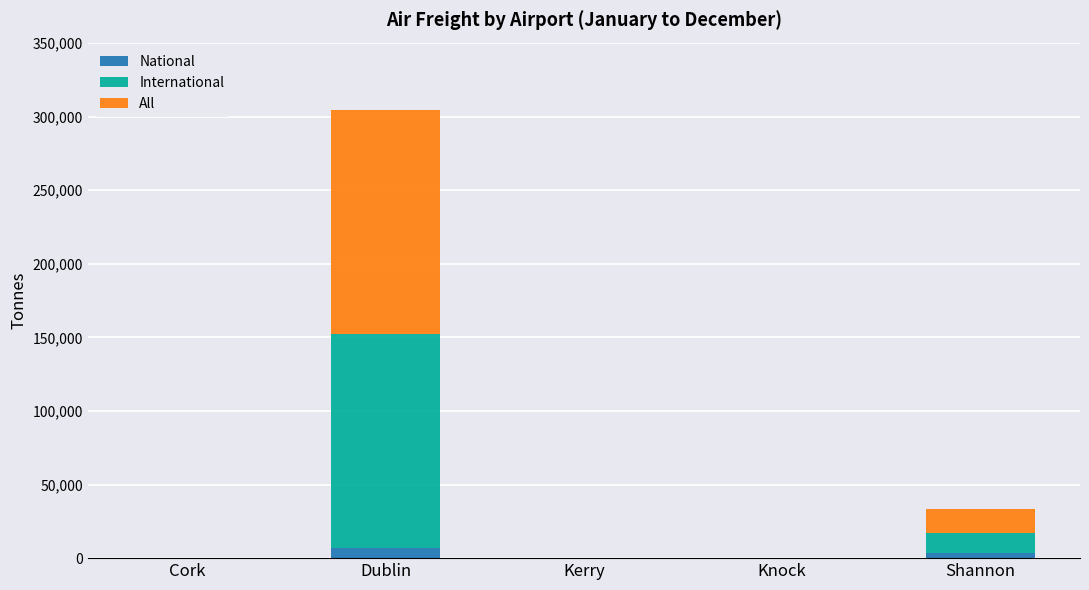

At which category is the sum across all series the highest?

Dublin